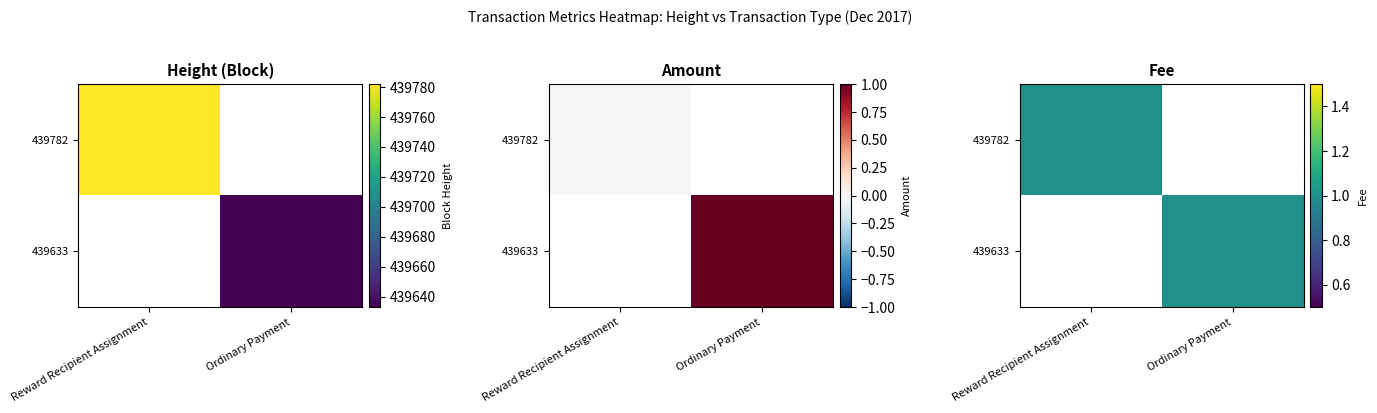

What is the sum of all Ordinary Payment values?

439633